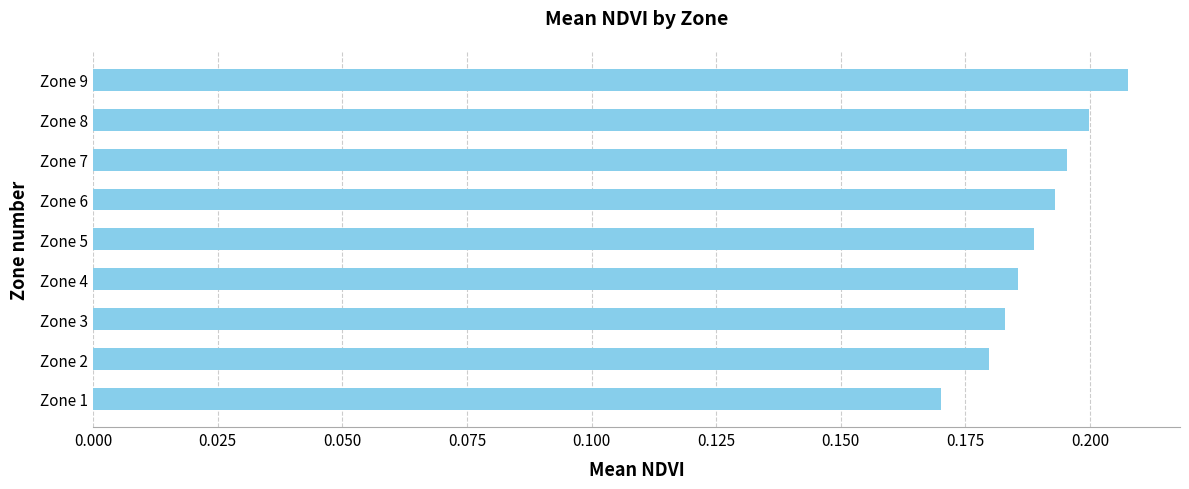

Are the bars horizontal?

Yes